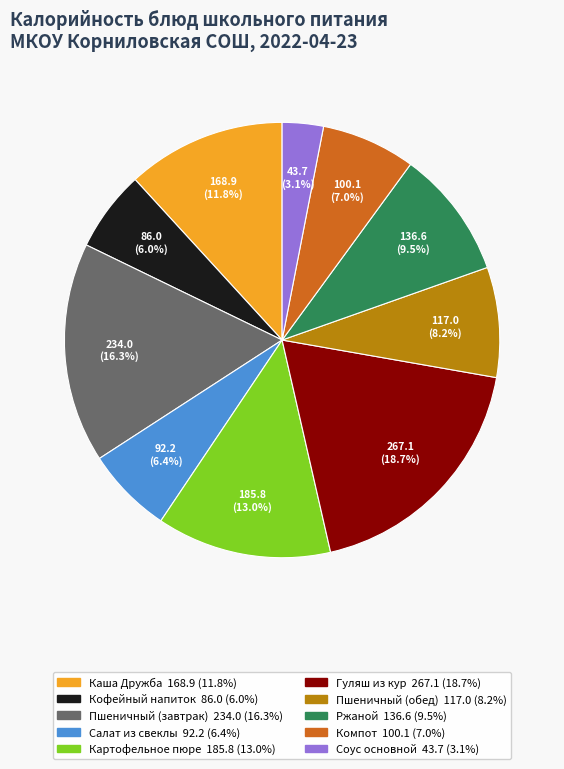

How much of the chart is everything except Соус основной?

96.9%